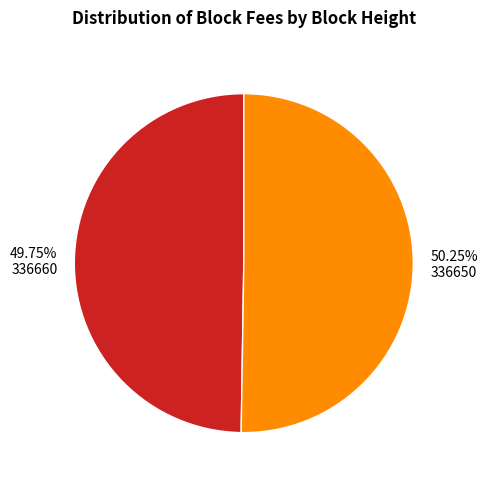

What portion of the pie excludes 336650?

49.8%